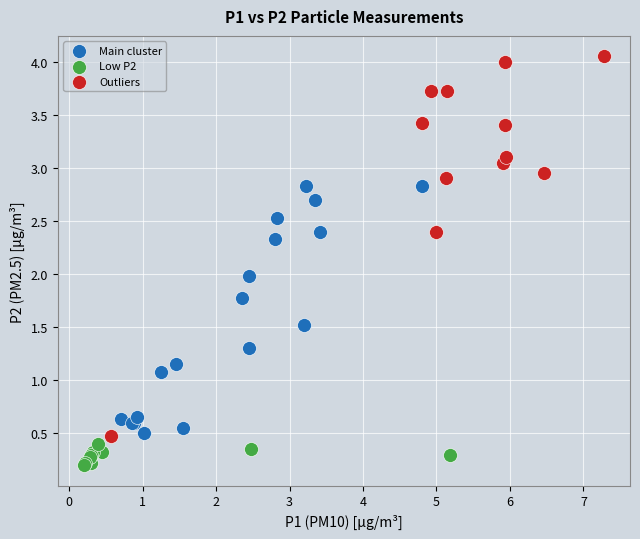

What are all the series names shown in the legend?

Main cluster, Low P2, Outliers